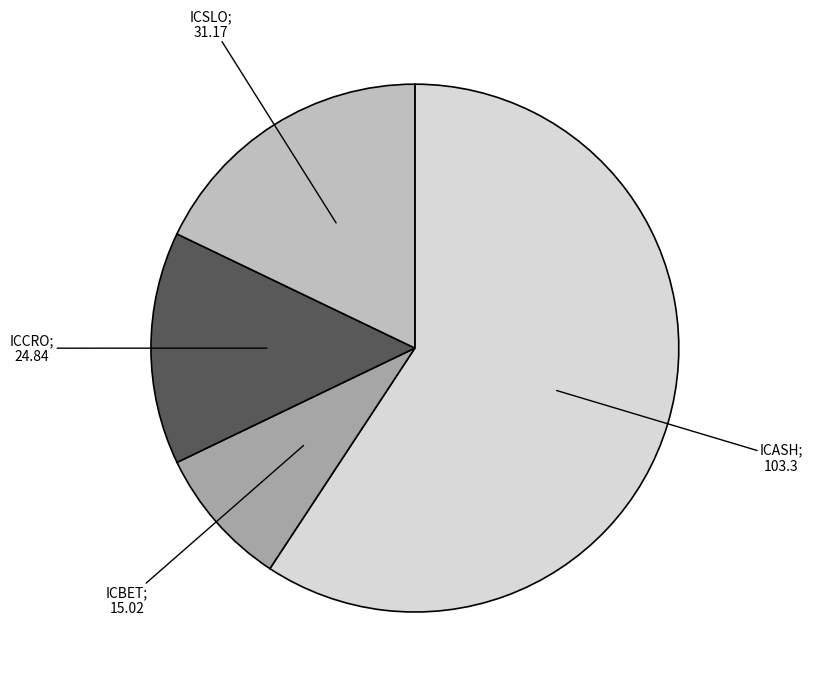

Is there a majority slice in this chart?

Yes